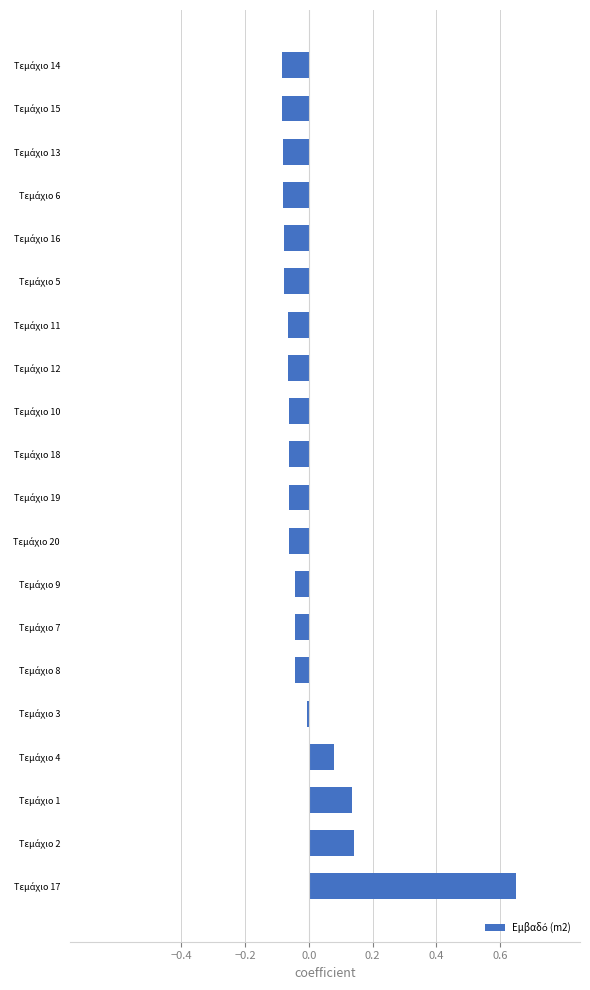

How many bars are there in total?

20